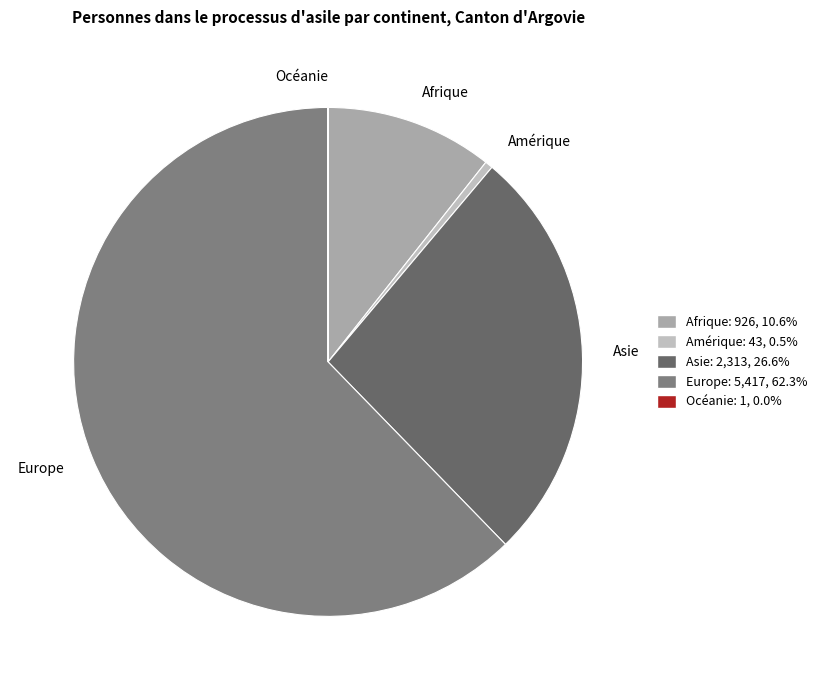

Which has a higher value, Europe or Afrique?

Europe